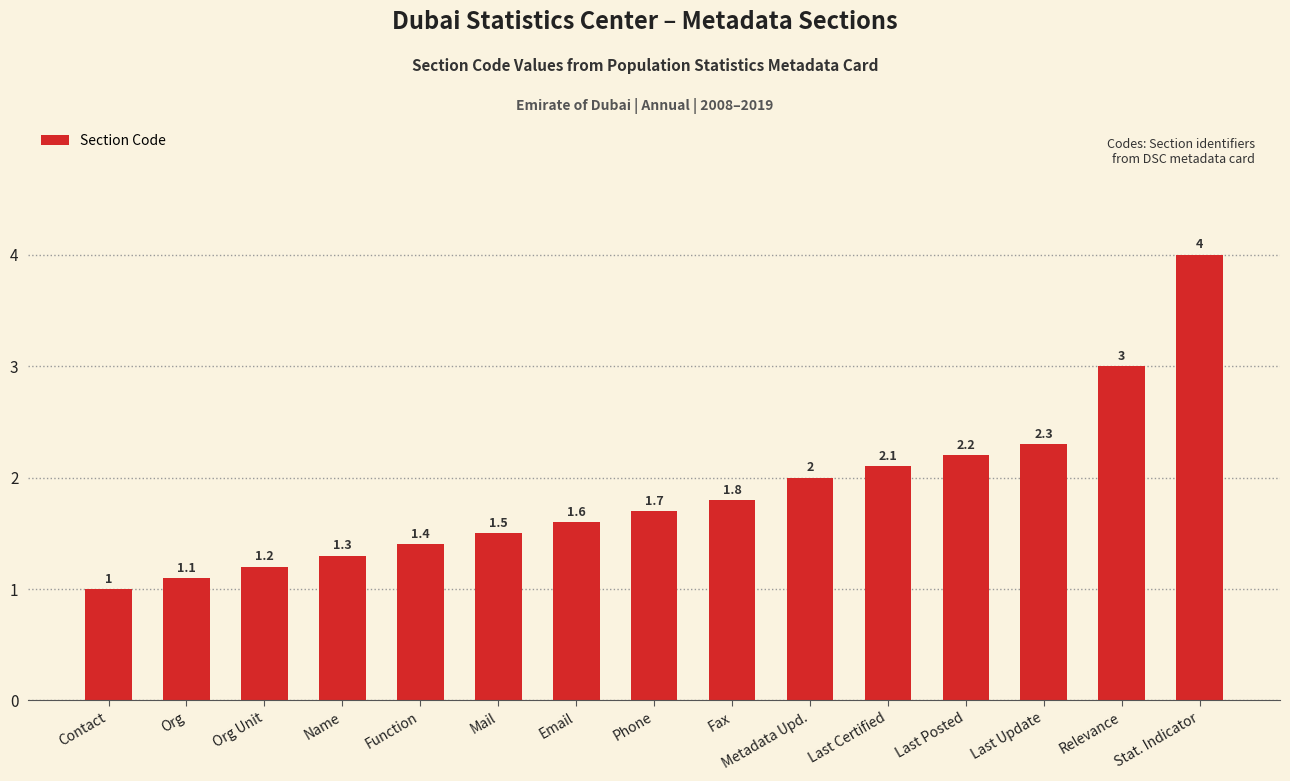

Does the chart contain stacked bars?

No